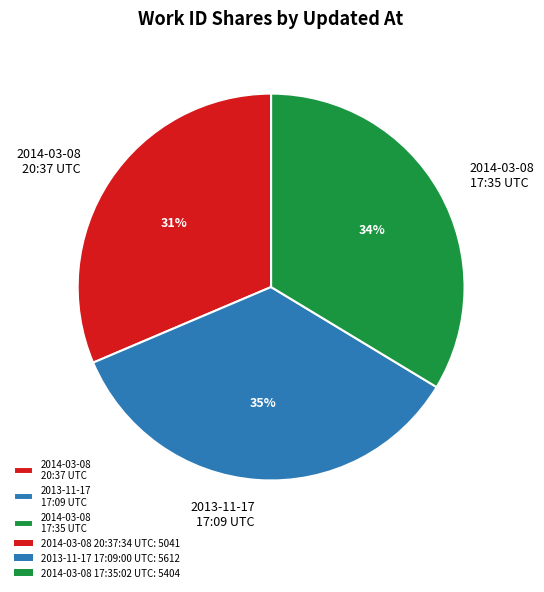

Combined, do 2014-03-08 20:37 UTC and 2014-03-08 17:35 UTC account for over 50%?

Yes